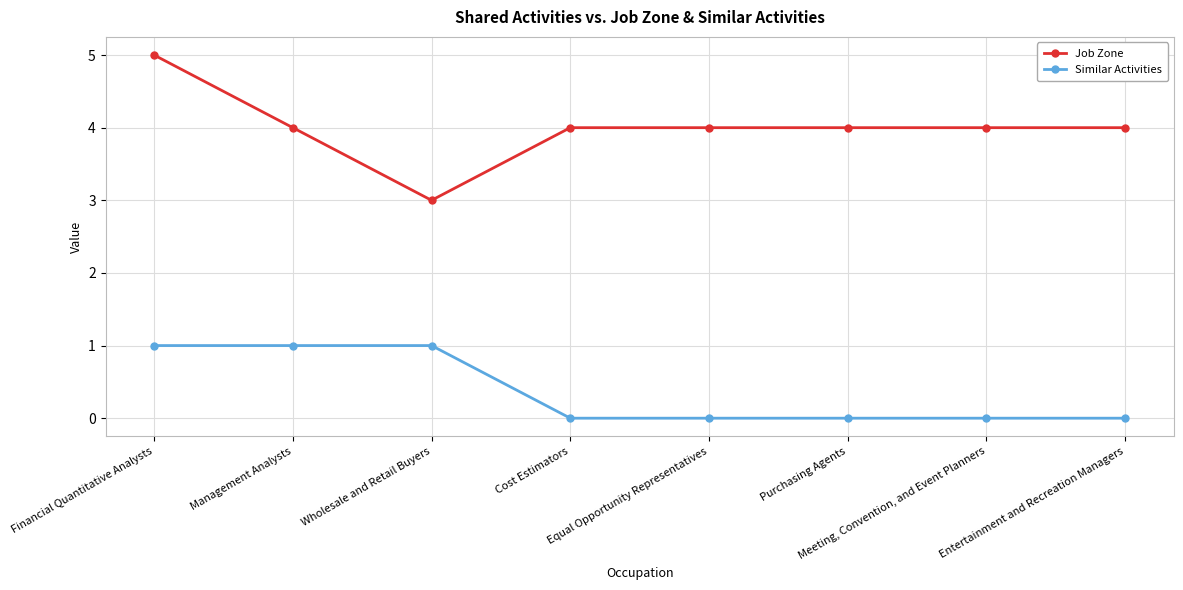

At which category is the sum across all series the highest?

Financial Quantitative Analysts